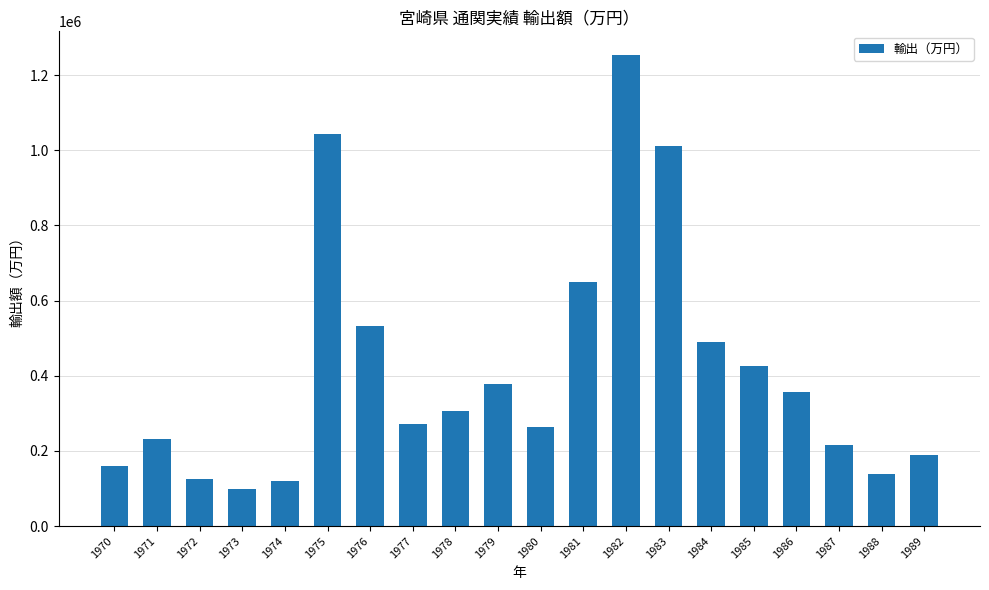

What is the change in value from 1976 to 1985?

-107474.8